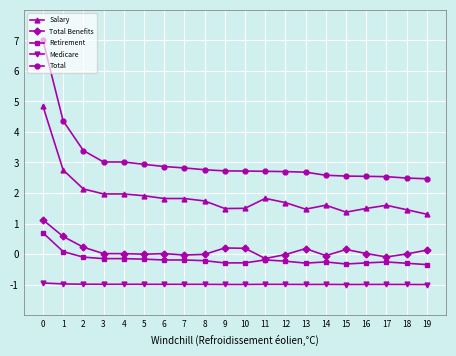

Which series has the largest total across all categories?

Total